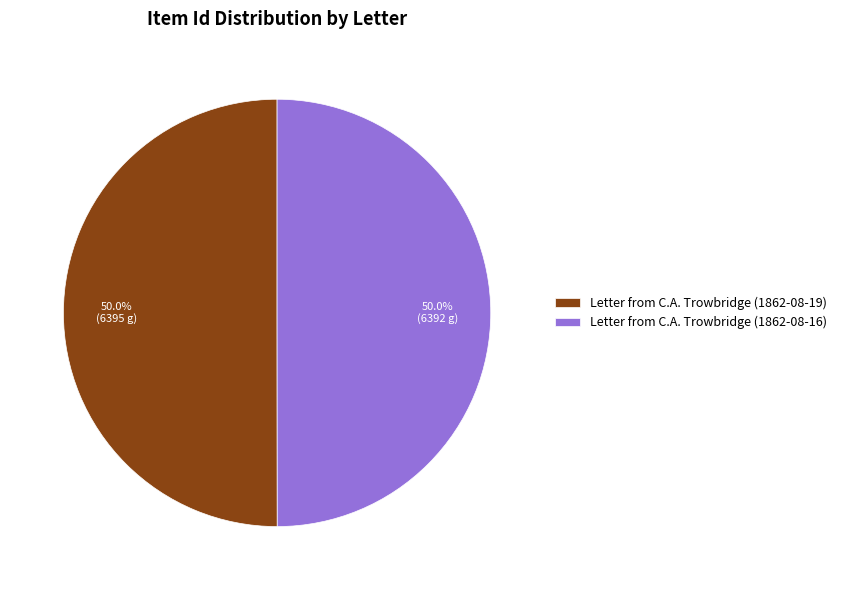

To the nearest percent, what portion does Letter from C.A. Trowbridge (1862-08-19) represent?

50%